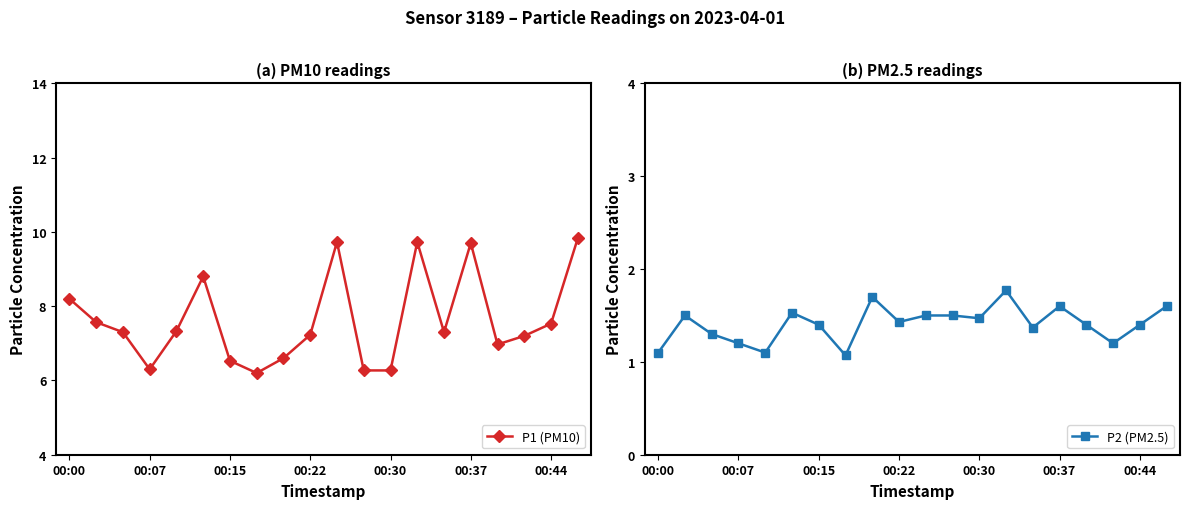

Where is P2 (PM2.5) nearest to the value 1?

7